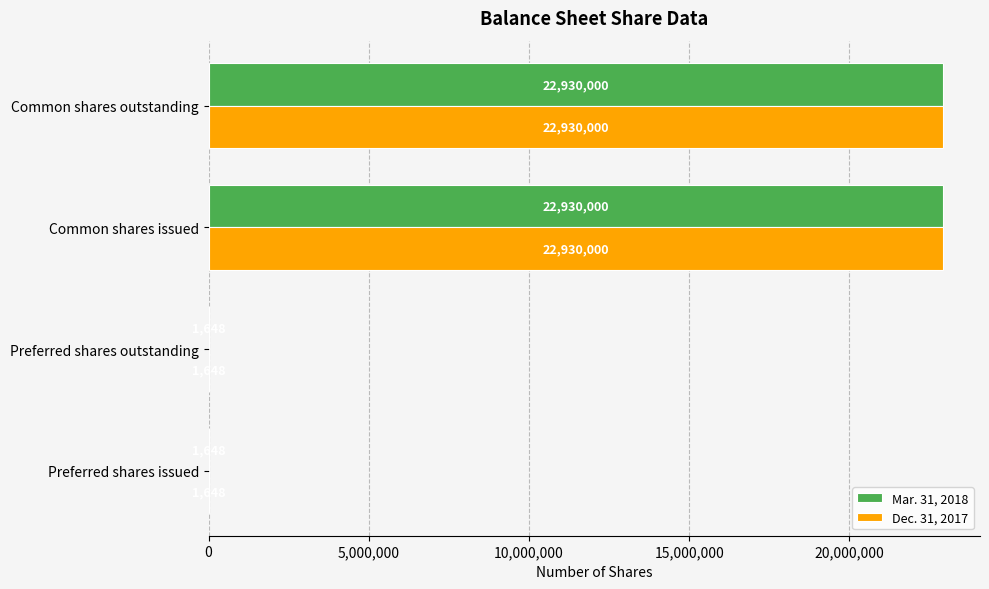

What is the highest value of the Dec. 31, 2017 series?

22930000